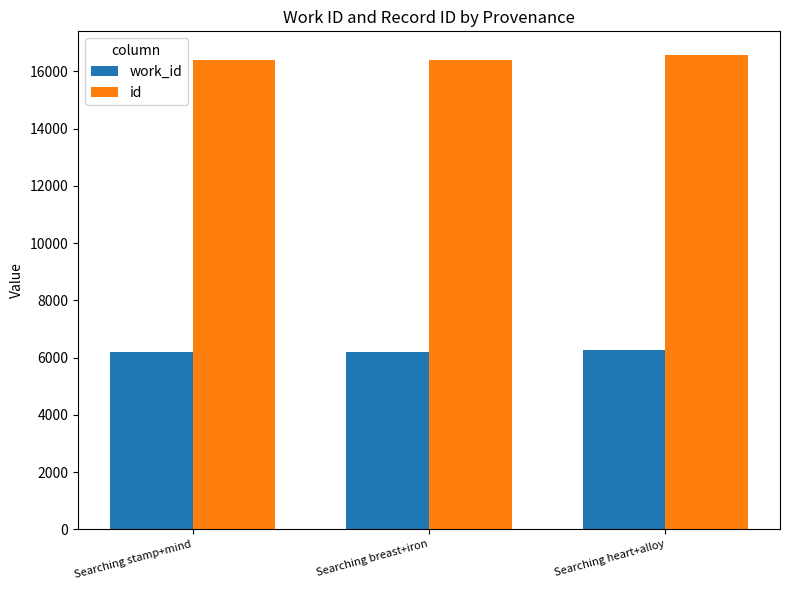

Is the value of id at Searching stamp+mind greater than the value of work_id at Searching heart+alloy?

Yes